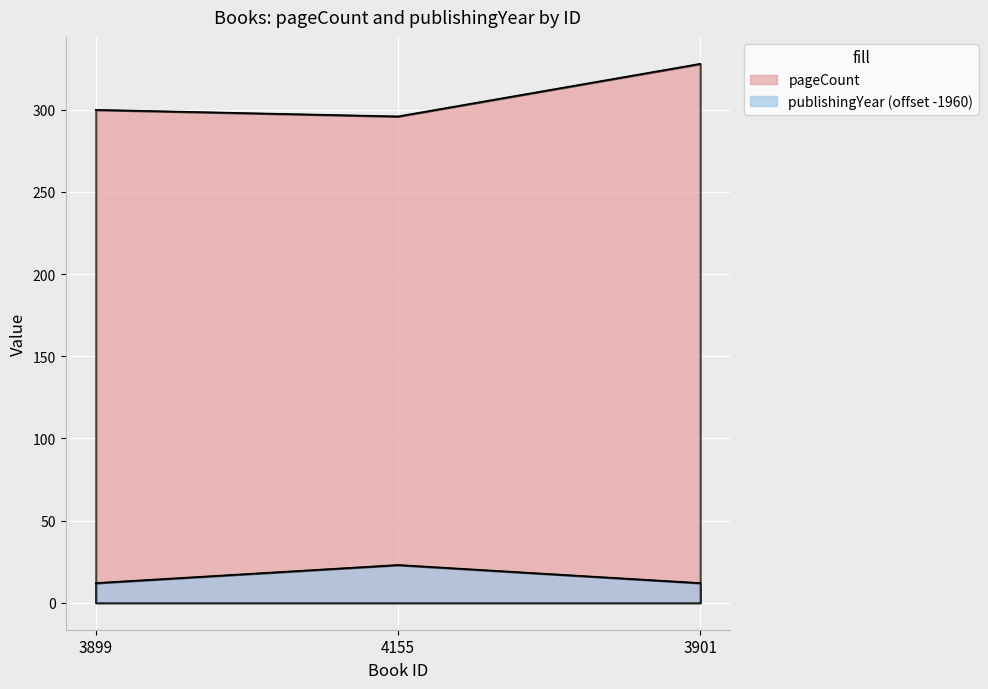

List the series in order of their overall mean, highest first.

pageCount, publishingYear